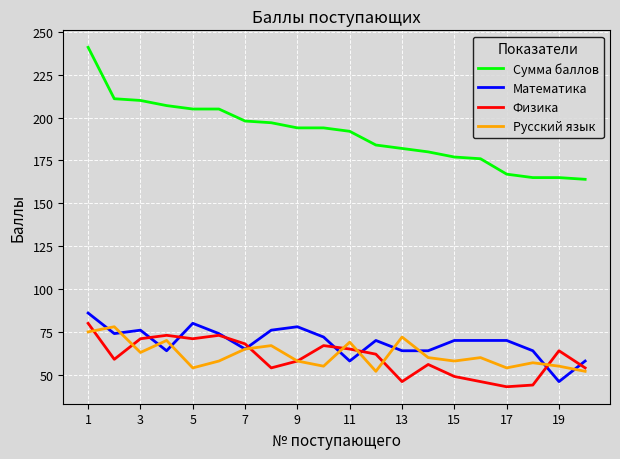

Which series has the largest total across all categories?

Сумма баллов